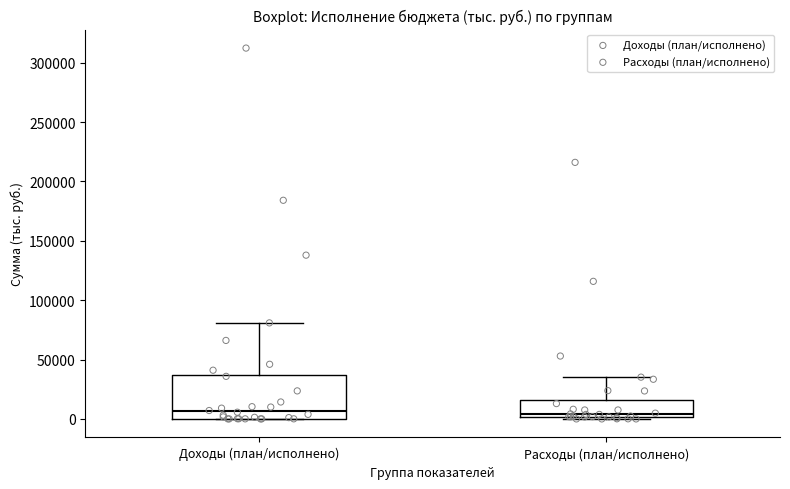

Where is the upper edge of the box for Доходы (план/исполнено) on the y-axis? The values are not printed on the chart, so give them approximately, as read against the axis.

35000